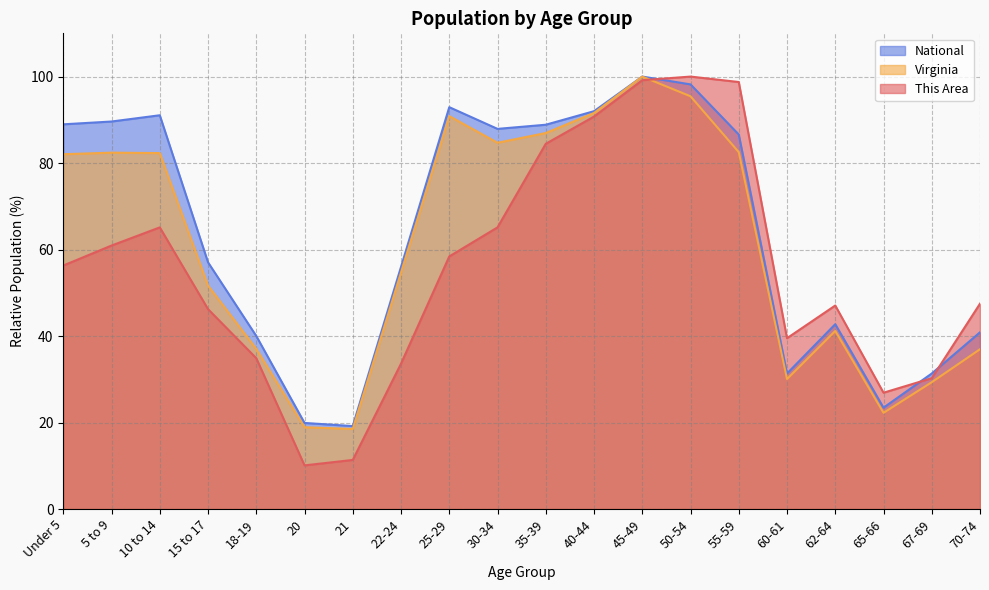

Is the value of National at 70-74 greater than the value of This Area at 62-64?

No